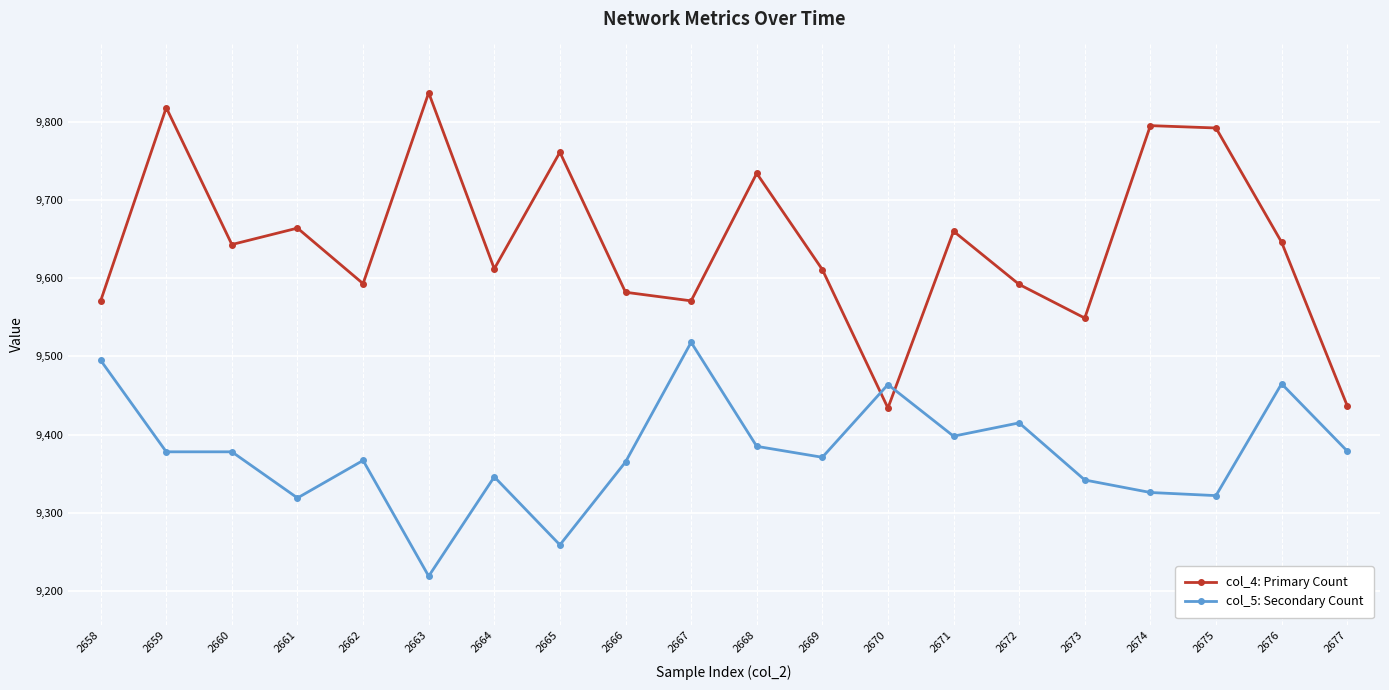

What is the sum of the col_5: Secondary Count values at 2658 and 2661?

18814